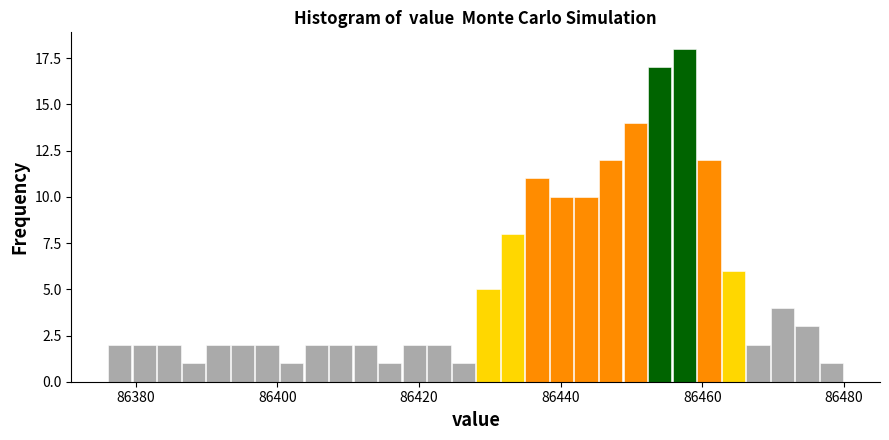

Around what value on the x-axis is the tallest bar? Give the approximate position of its centre, as read against the axis.

86458